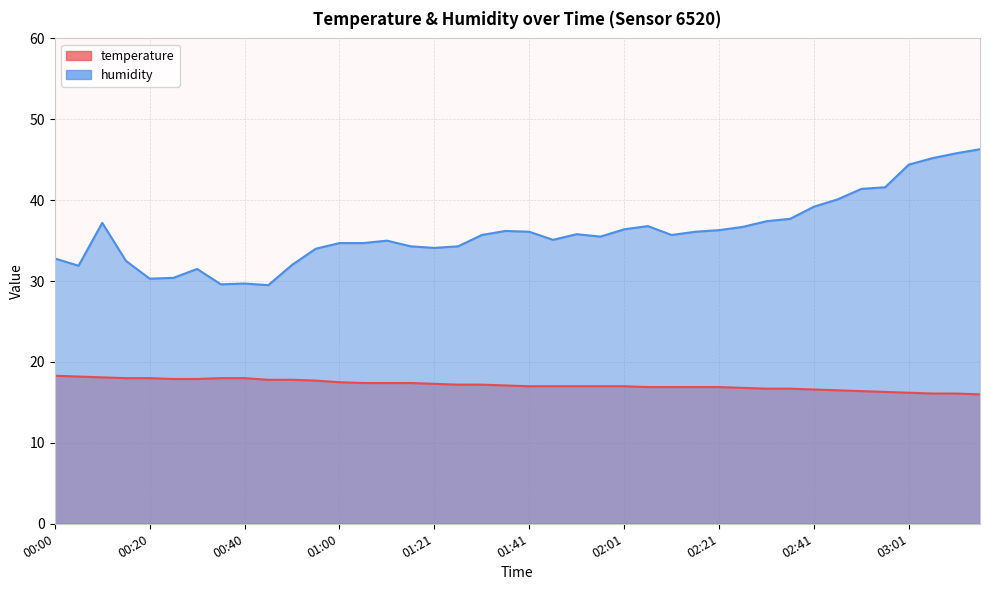

What is the value of the temperature point at the 29th from the left?

16.9